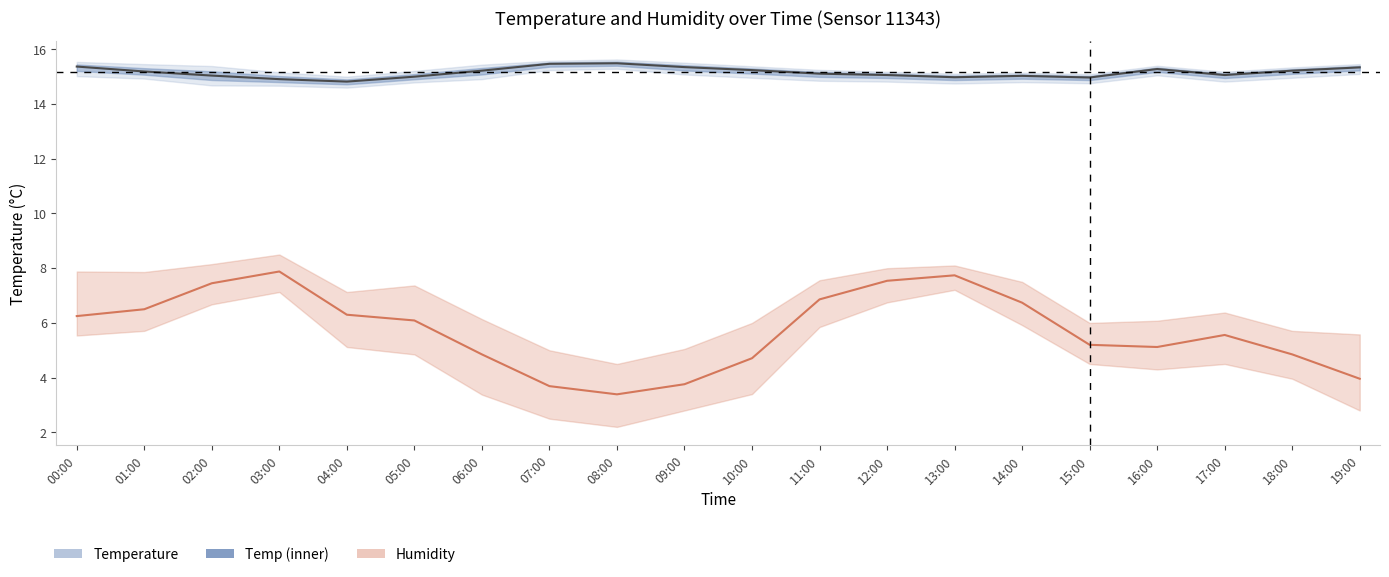

How many interior local valleys (lower than both neighbors) does the data have?

4